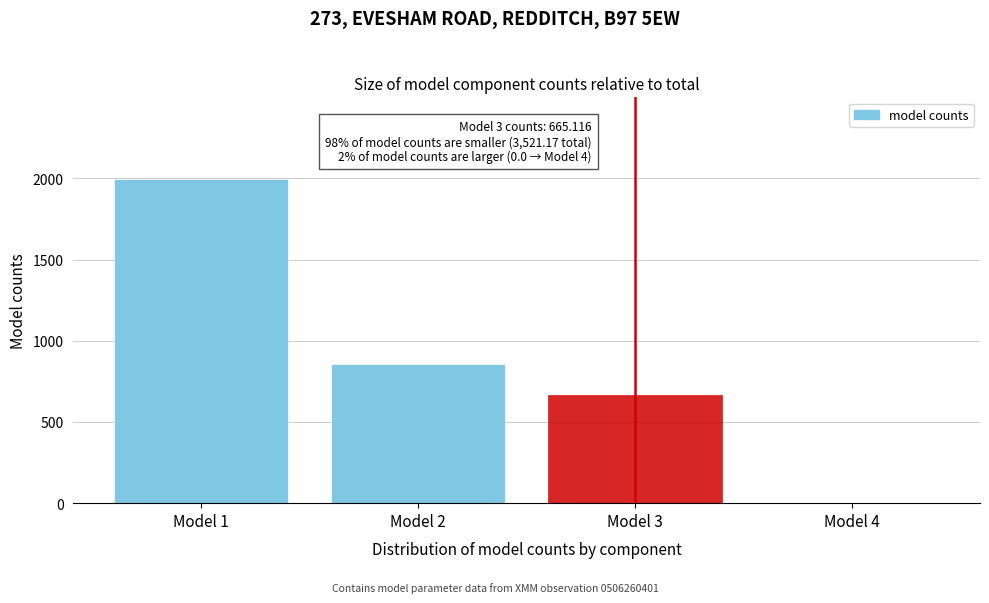

Reading right to left, transcribe all the data shown in this chart.

Model 4=0.0	Model 3=665.1	Model 2=856.3	Model 1=1999.8